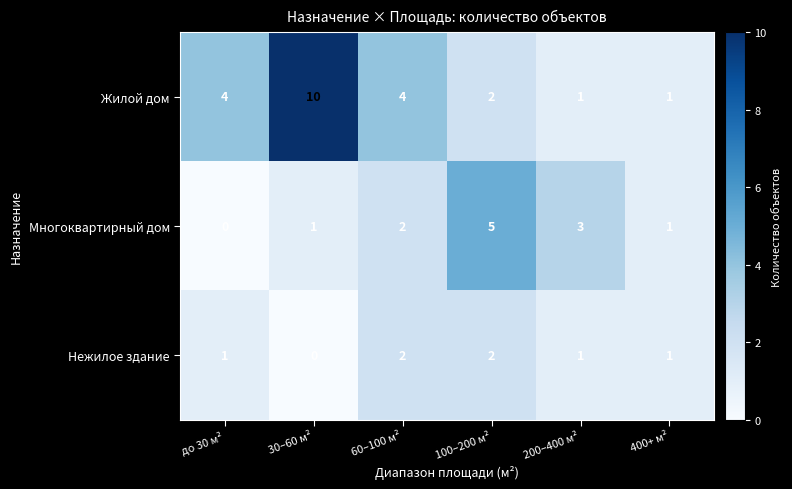

Count the Многоквартирный дом values in the range 1 to 3.

4